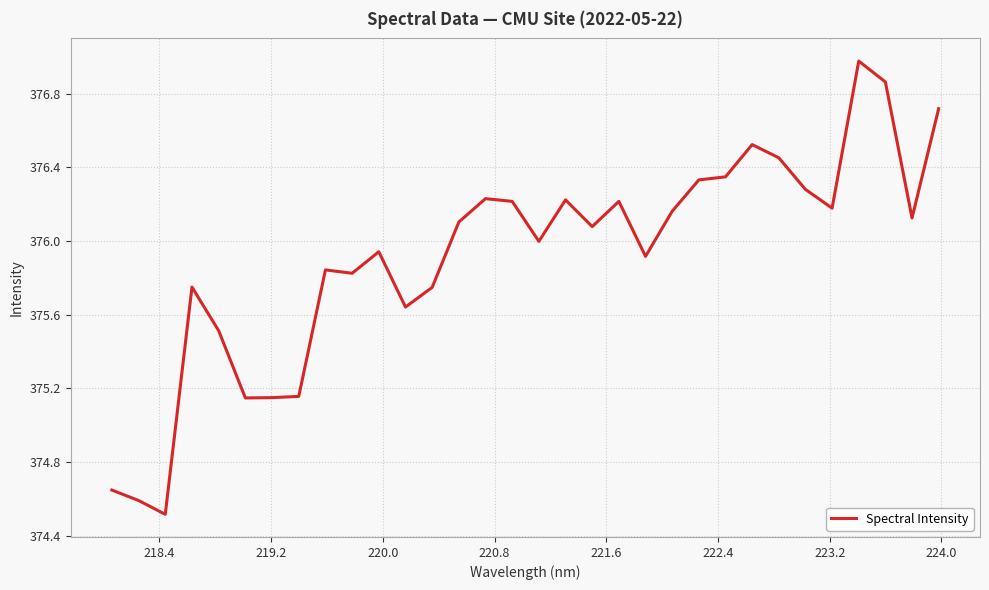

What is the difference between the maximum and minimum values?

2.5